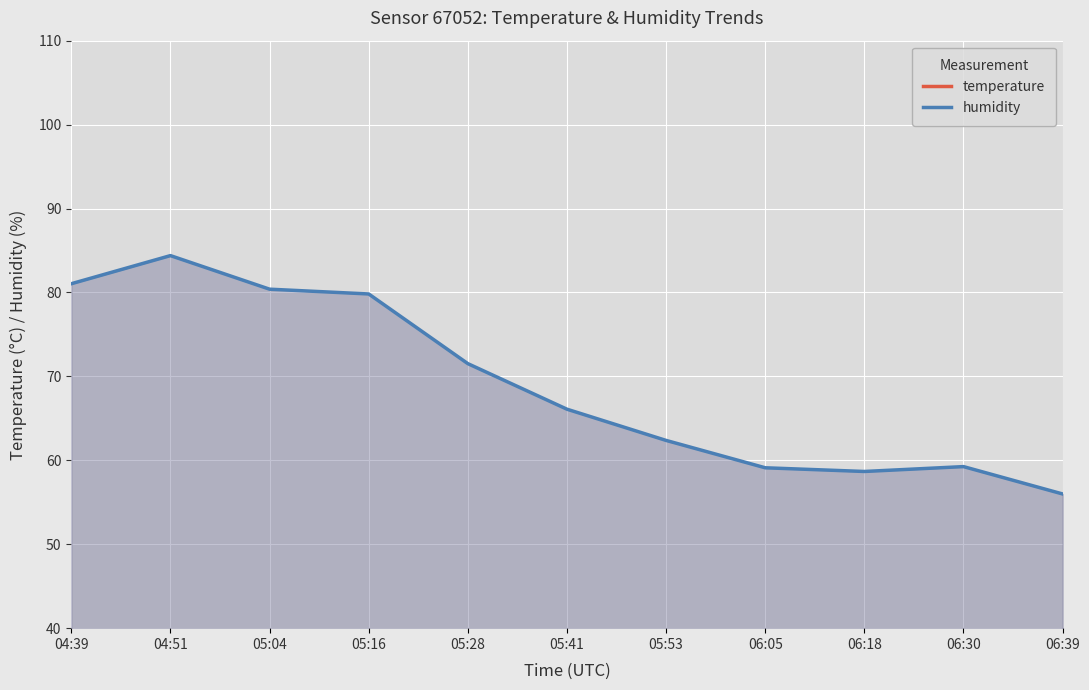

What are all the series names shown in the legend?

temperature, humidity